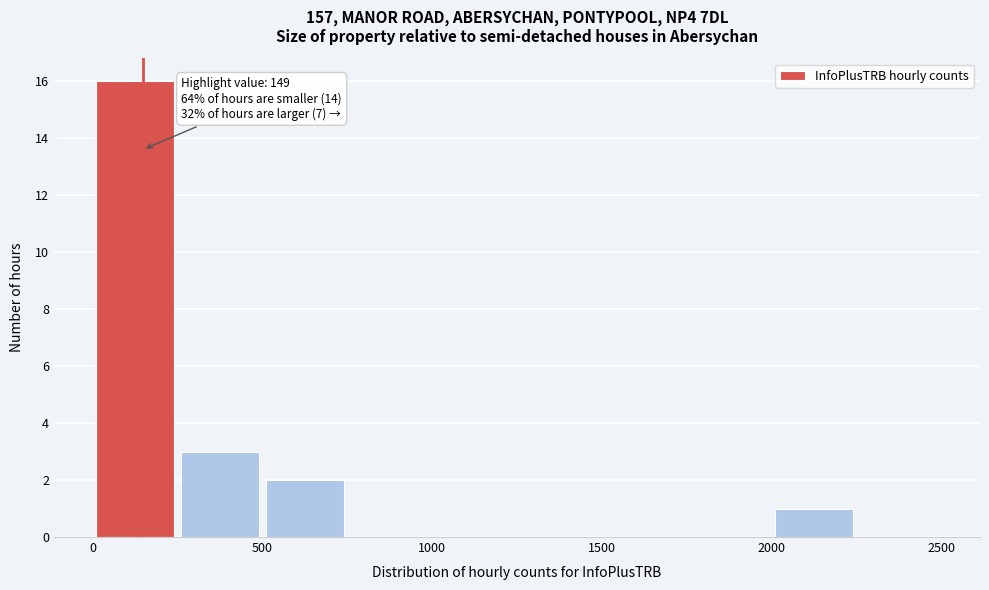

Over which range of the x-axis is the bar tallest?

0 to 250